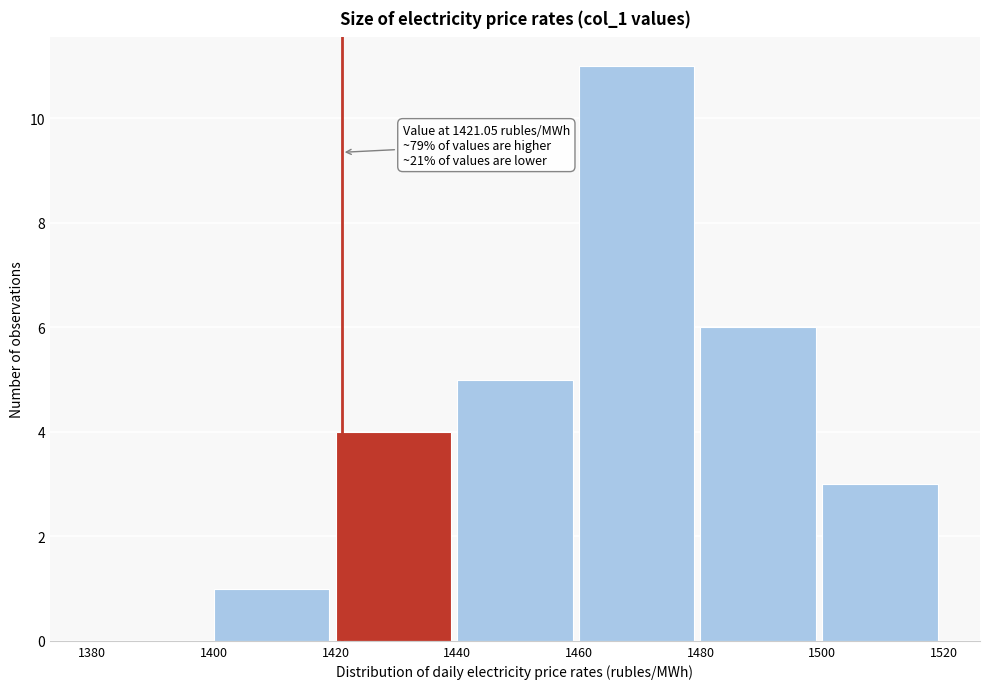

Which range on the x-axis has the tallest bar?

1460 to 1480